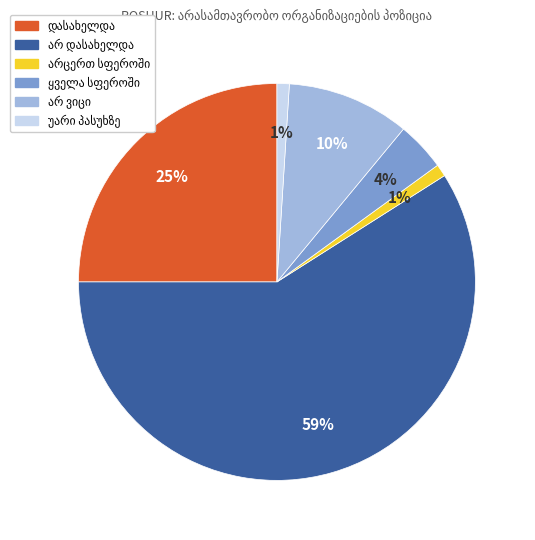

Is there a majority slice in this chart?

Yes